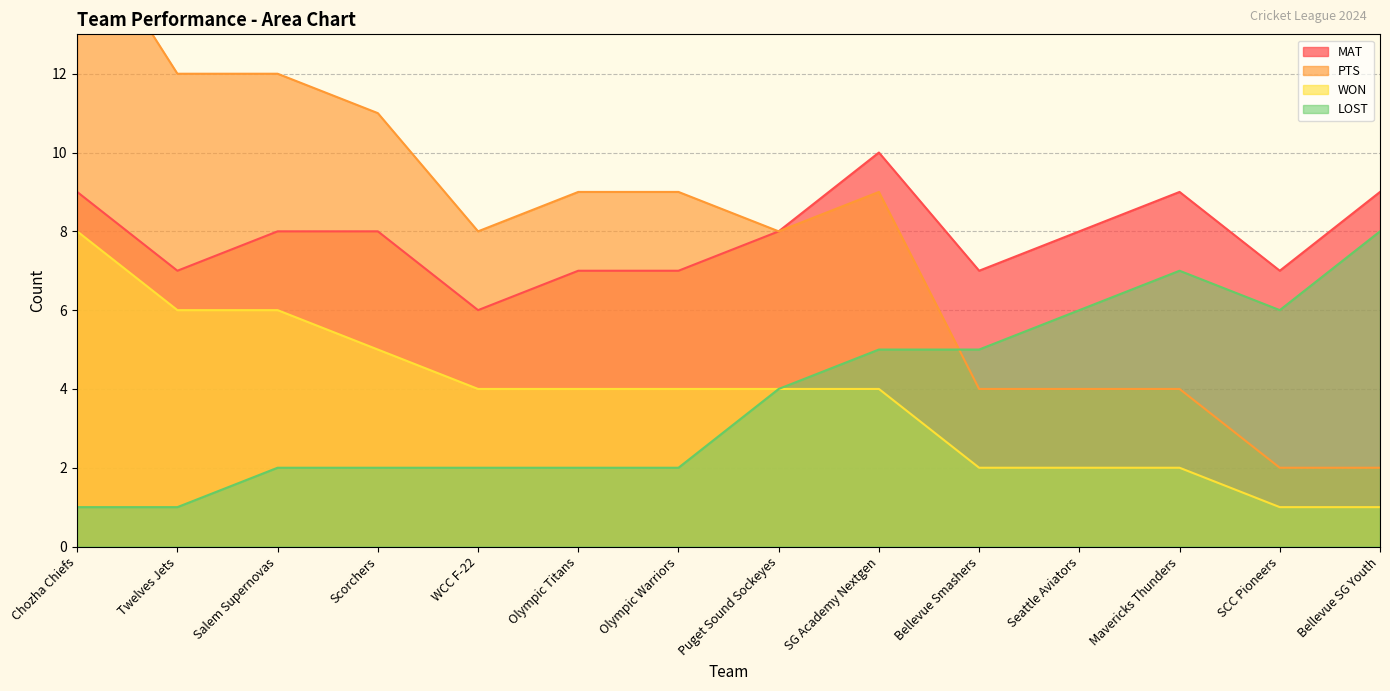

At which category is the sum across all series the highest?

Chozha Chiefs